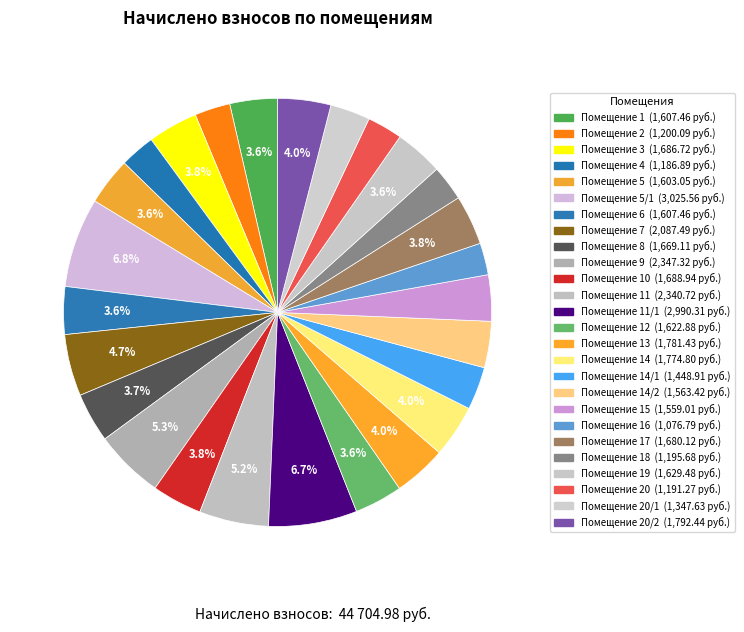

Does any single category account for the majority?

No